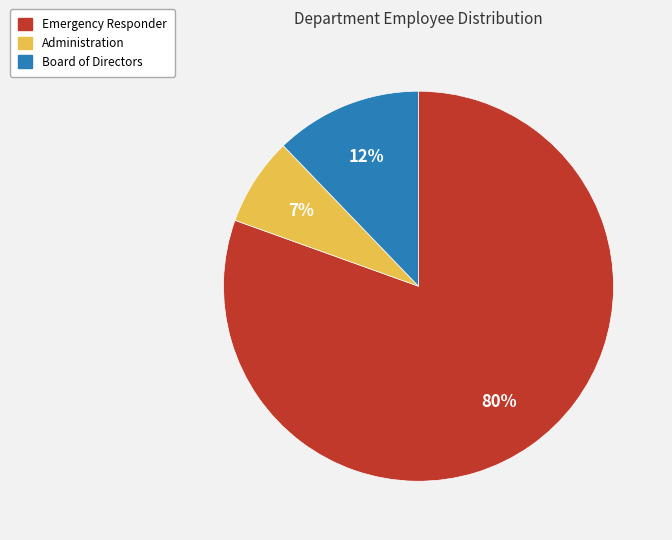

True or false: Administration accounts for 7% of the total.

True